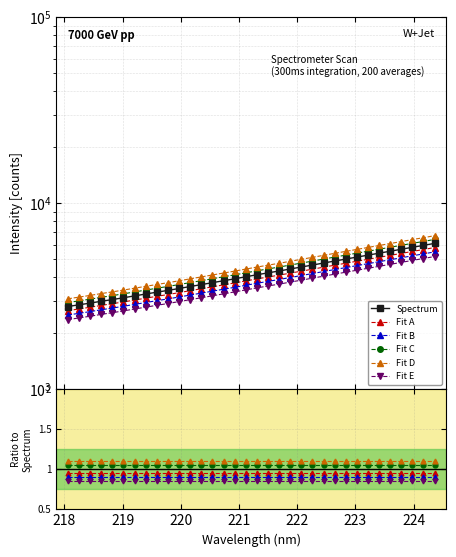

Reading left to right, list all the values displayed in this chart.

Spectrum: 2787.0	2847.0	2907.0	2975.0	3037.4	3106.2	3179.4	3253.3	3328.7	3403.4	3484.4	3569.9	3655.5	3744.3	3835.8	3928.0	4027.6	4129.0	4227.7	4326.8	4435.2	4545.9	4656.4	4775.2	4894.1	5014.8	5139.0	5264.3	5394.1	5526.6	5662.6	5803.1	5940.6	6089.7
Fit A: 0.9	1.0	0.9	0.9	1.0	0.9	0.9	0.9	0.9	0.9	0.9	0.9	0.9	0.9	0.9	0.9	0.9	0.9	0.9	0.9	0.9	0.9	0.9	1.0	0.9	0.9	0.9	0.9	0.9	0.9	0.9	0.9	0.9	0.9
Fit B: 0.9	0.9	0.9	0.9	0.9	0.9	0.9	0.9	0.9	0.9	0.9	0.9	0.9	0.9	0.9	0.9	0.9	0.9	0.9	0.9	0.9	0.9	0.9	0.9	0.9	0.9	0.9	0.9	0.9	0.9	0.9	0.9	0.9	0.9
Fit C: 1.1	1.1	1.1	1.1	1.1	1.1	1.1	1.1	1.1	1.1	1.1	1.1	1.1	1.1	1.1	1.1	1.1	1.1	1.1	1.1	1.1	1.1	1.1	1.1	1.1	1.1	1.1	1.1	1.1	1.1	1.1	1.1	1.1	1.1
Fit D: 1.1	1.1	1.1	1.1	1.1	1.1	1.1	1.1	1.1	1.1	1.1	1.1	1.1	1.1	1.1	1.1	1.1	1.1	1.1	1.1	1.1	1.1	1.1	1.1	1.1	1.1	1.1	1.1	1.1	1.1	1.1	1.1	1.1	1.1
Fit E: 0.8	0.8	0.8	0.8	0.9	0.8	0.8	0.8	0.8	0.8	0.8	0.8	0.8	0.8	0.8	0.8	0.8	0.8	0.8	0.8	0.8	0.8	0.8	0.8	0.9	0.8	0.8	0.8	0.9	0.8	0.8	0.8	0.8	0.8